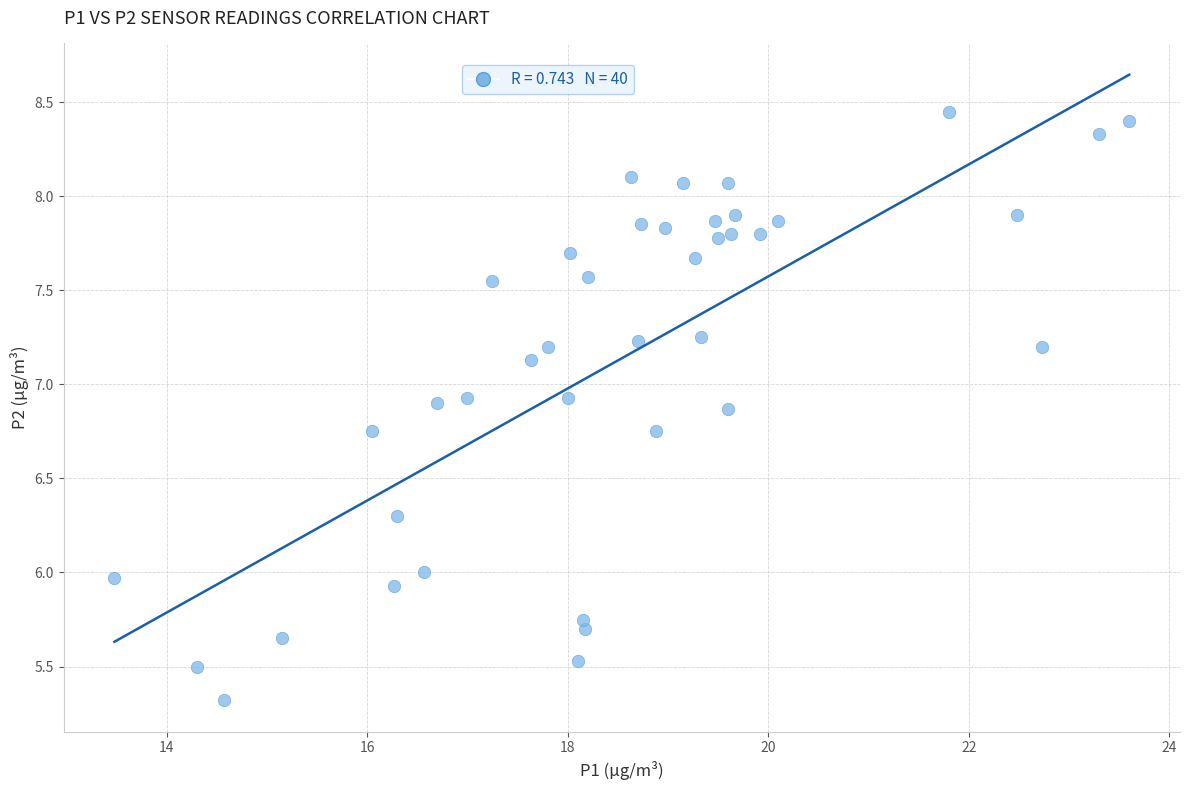

What is the range of Y values (max minus min)?

3.1